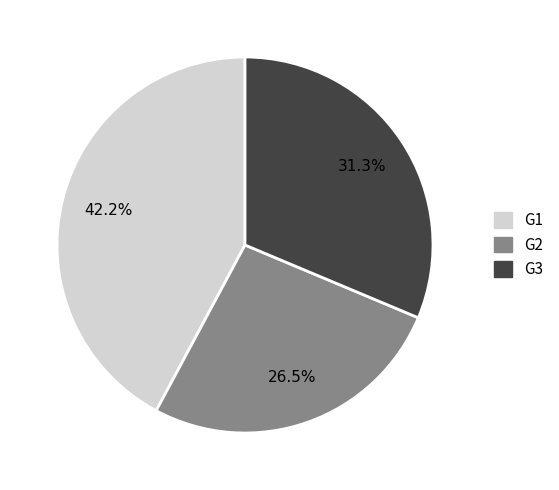

Is G2 the majority of the pie?

No